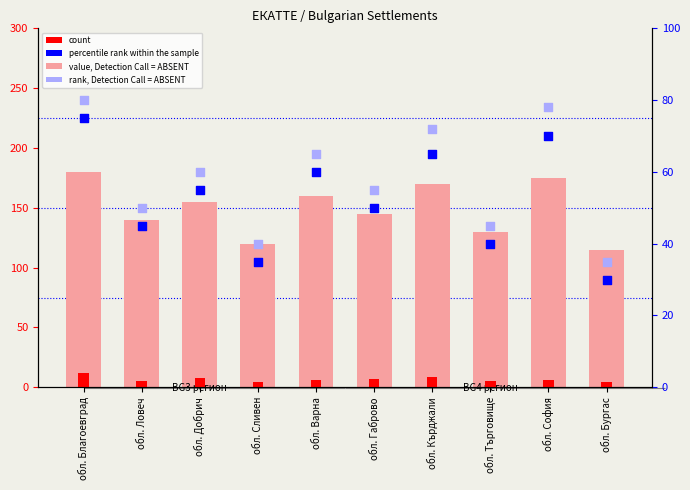

Is the value of percentile rank within the sample at обл. Благоевград greater than the value of rank, Detection Call = ABSENT at обл. Сливен?

Yes